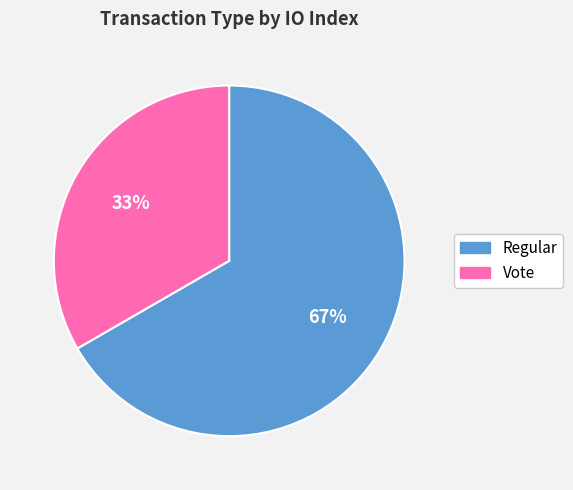

The Regular slice represents 67% of the pie. True or false?

True